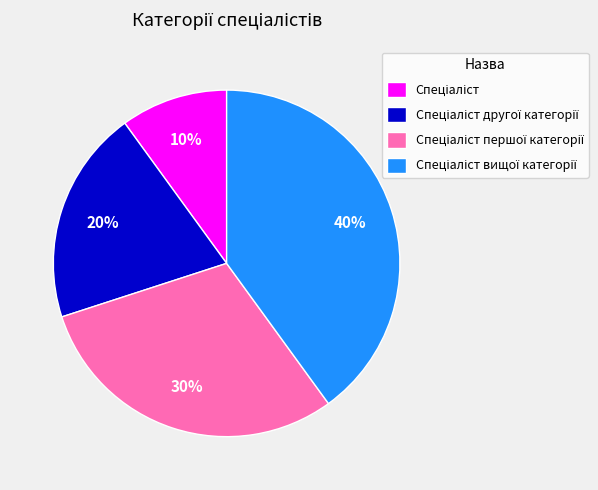

How many segments does this pie chart have?

4